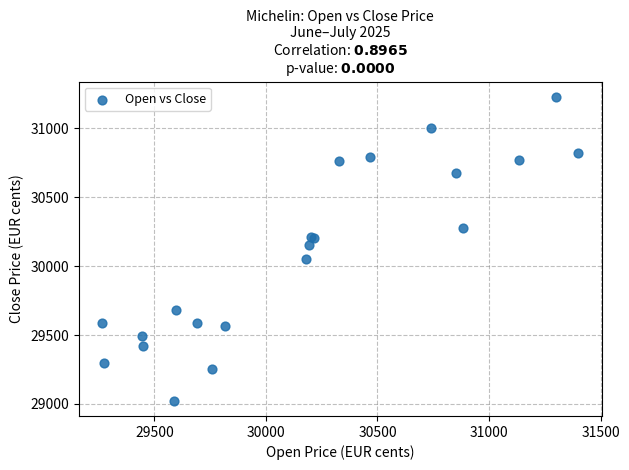

What Y value in the scatter plot is closest to 30126?

30156